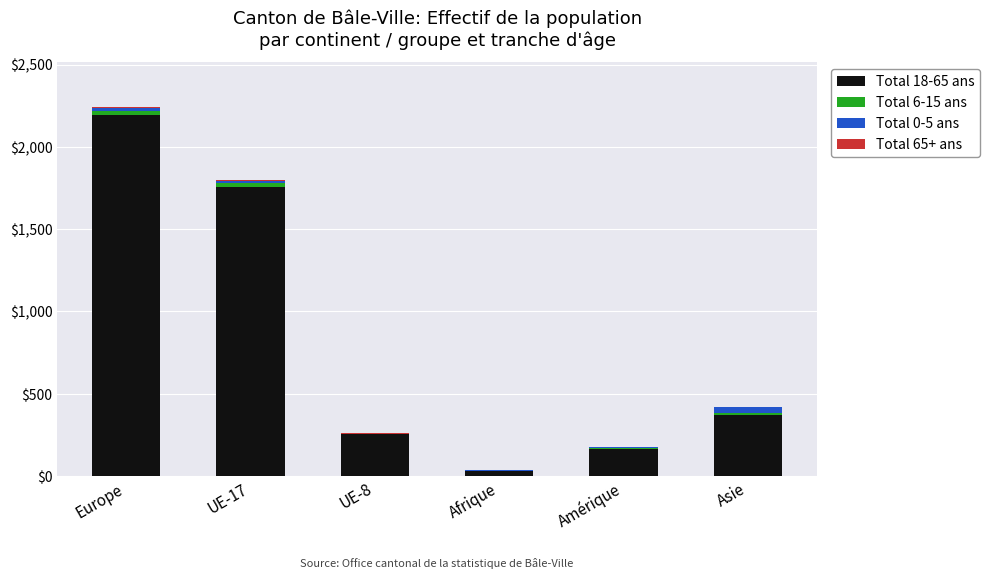

At which category is the sum across all series the highest?

Europe